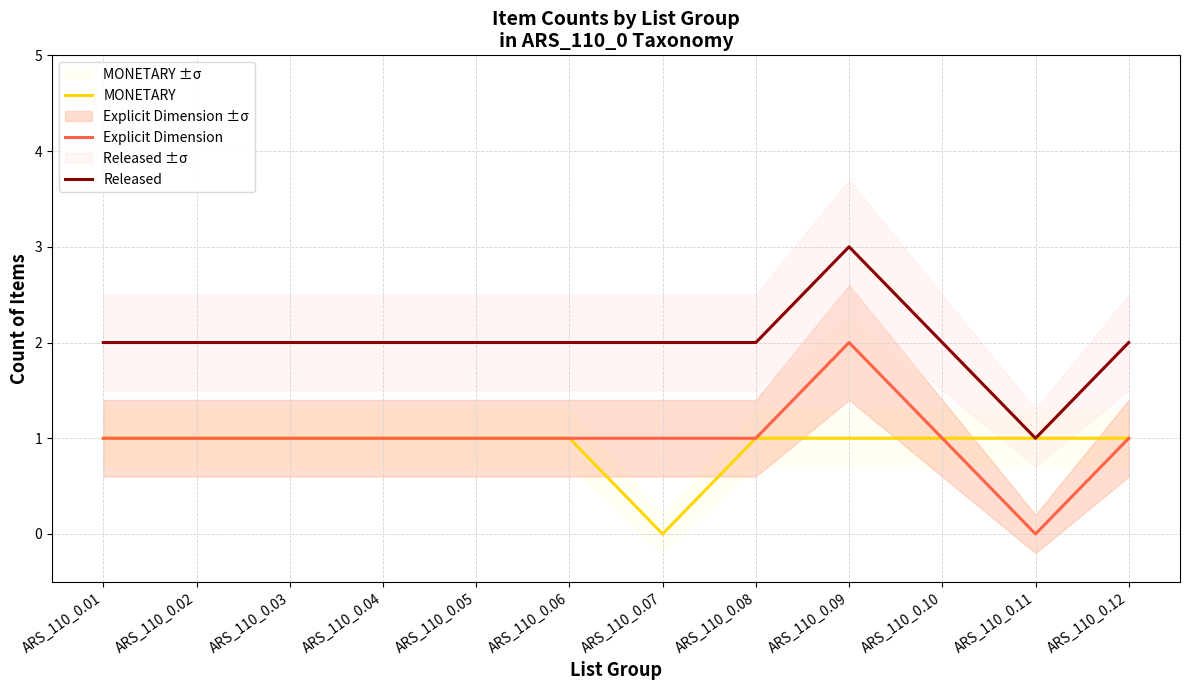

What are all the series names shown in the legend?

MONETARY, Explicit Dimension, Released